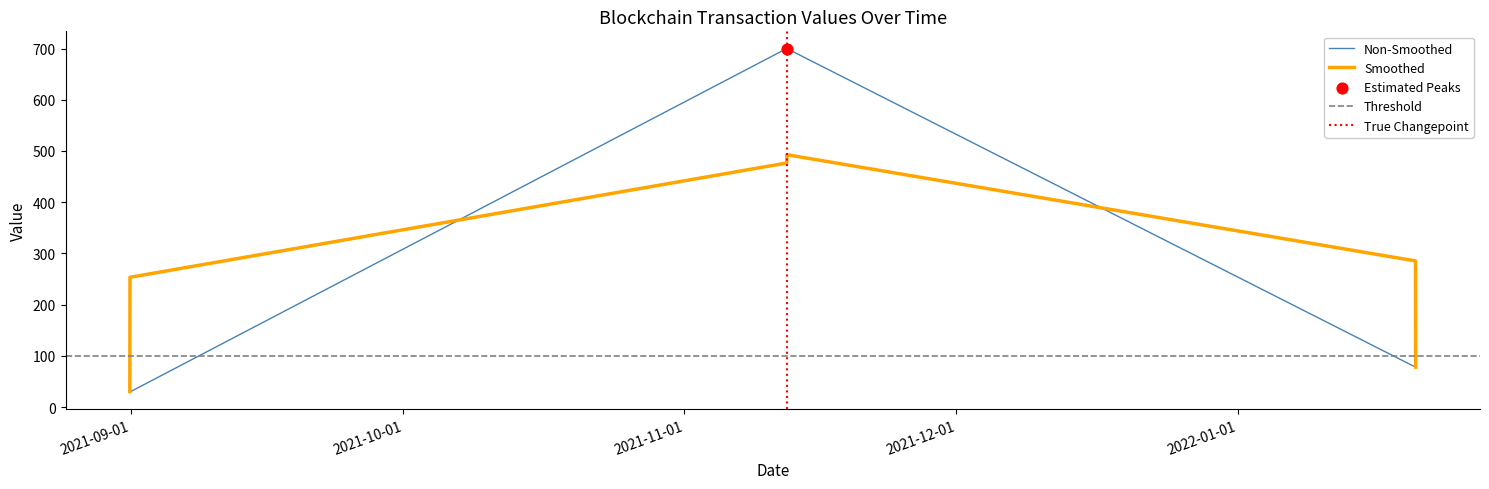

Approximately how many times larger is the value at 2021-11-12 07:00:00 compared to 2021-08-31 21:06:00?

23.7